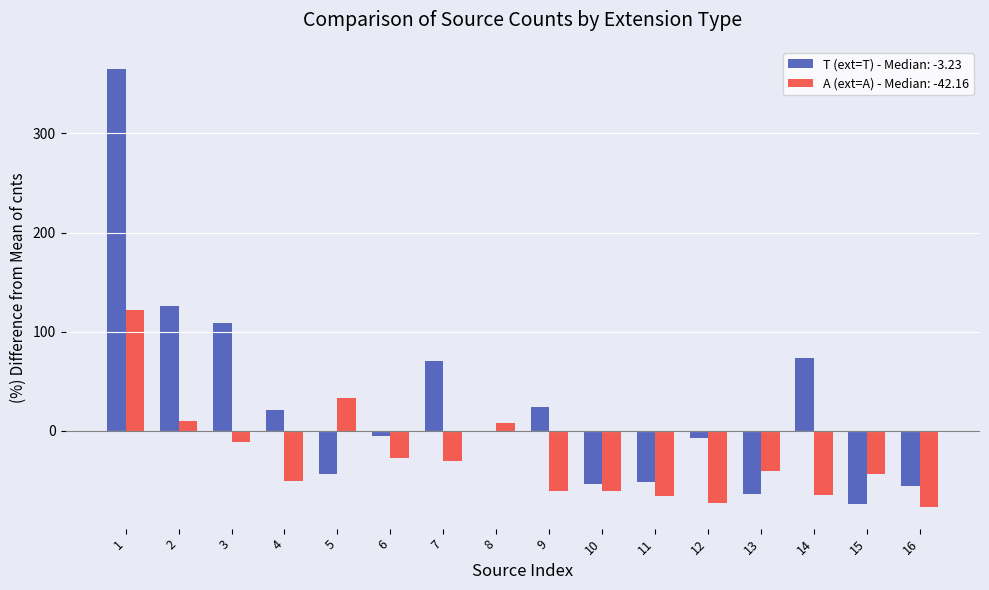

What is the greatest value displayed?

365.3